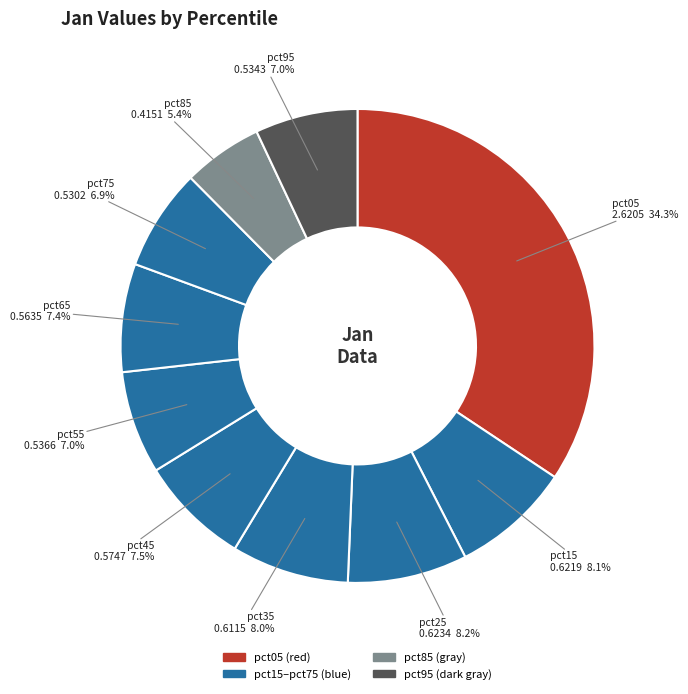

How many slices are in this pie chart?

10